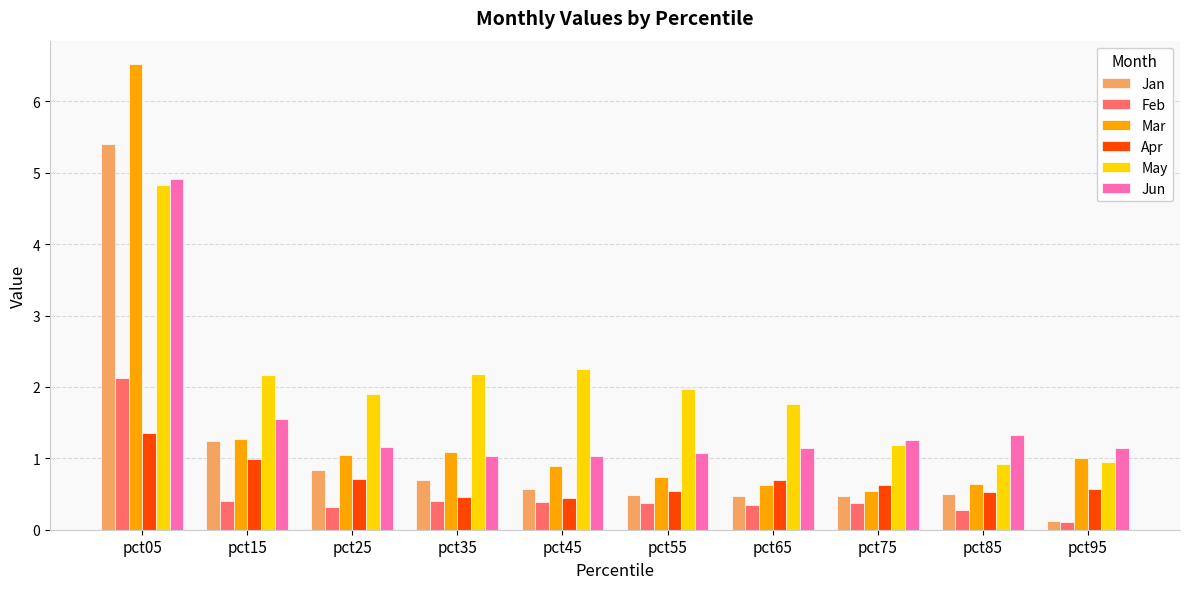

Rank the series at pct35 from lowest to highest value.

Feb, Apr, Jan, Jun, Mar, May